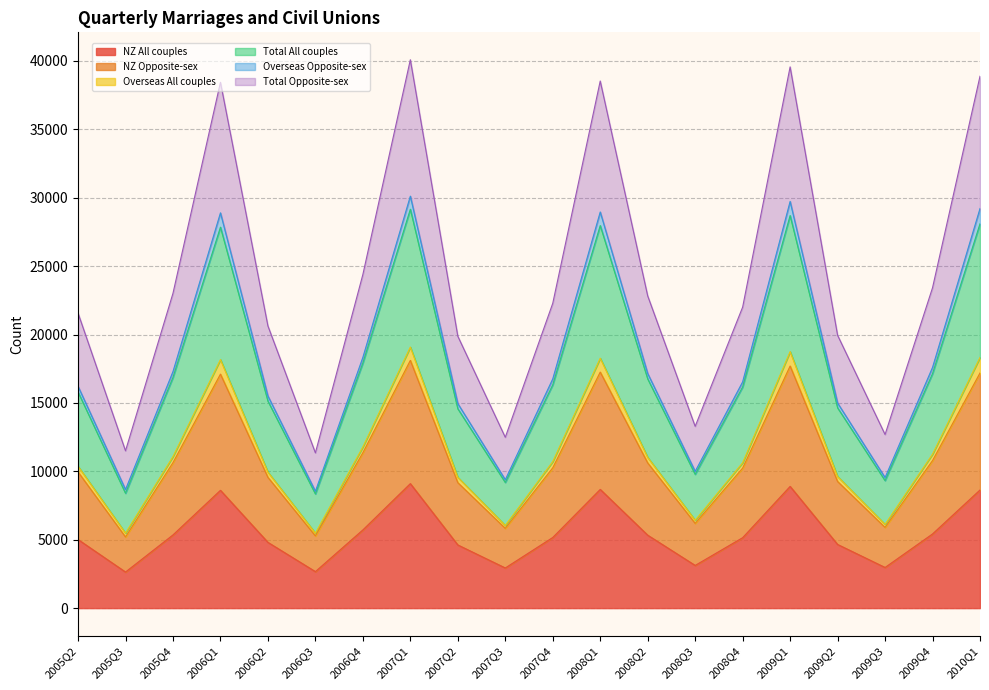

What is the maximum value for NZ All couples?

9099